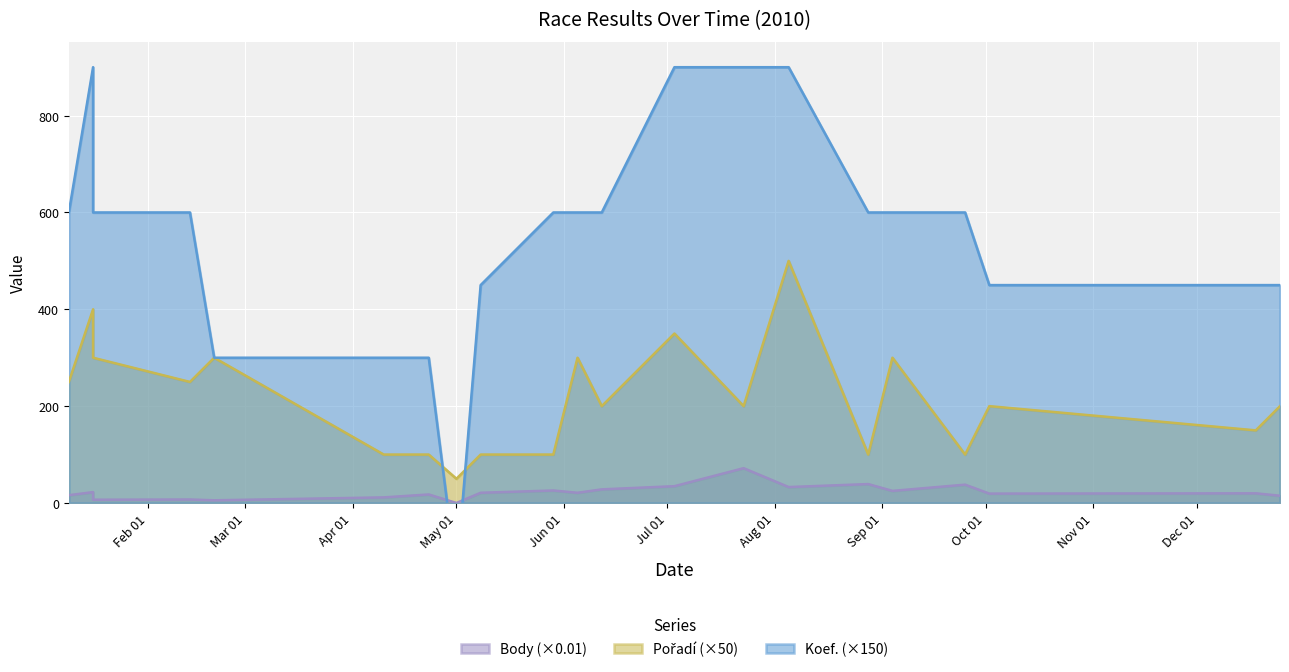

What is the difference between the maximum and second lowest values in the Pořadí series?

400.0